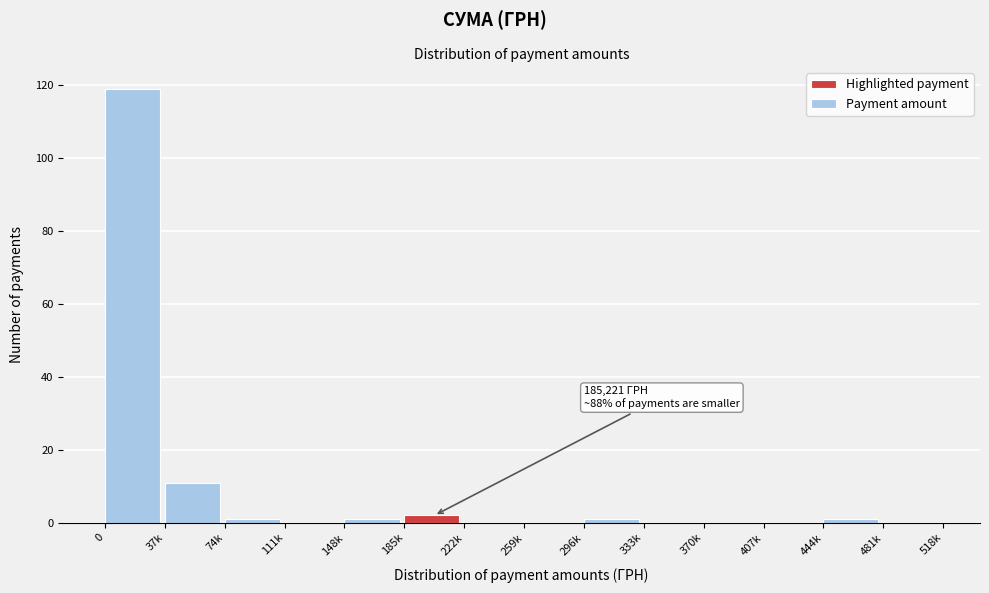

Reading left to right, what are all the values shown in this chart?

0=119	37k=11	74k=1	111k=0	148k=1	185k=2	222k=0	259k=0	296k=1	333k=0	370k=0	407k=0	444k=1	481k=0